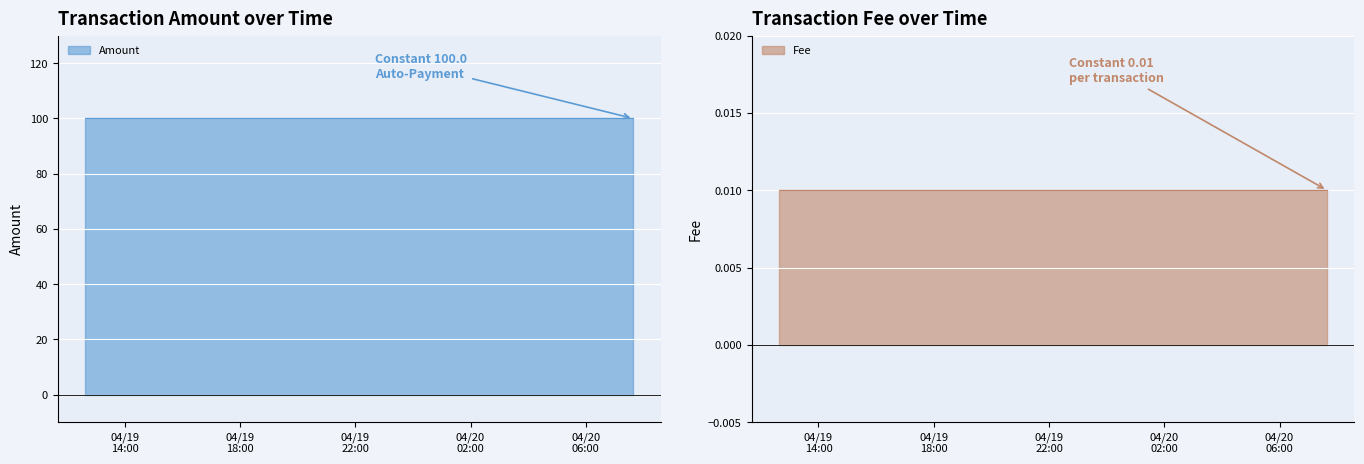

The value of Amount at 8 is 100.0. True or false?

True